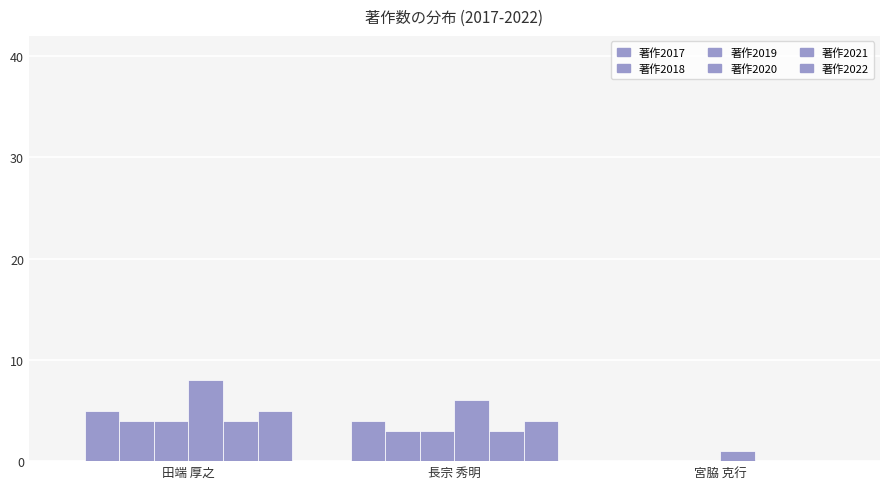

How many positive values does the 著作2022 series have?

2